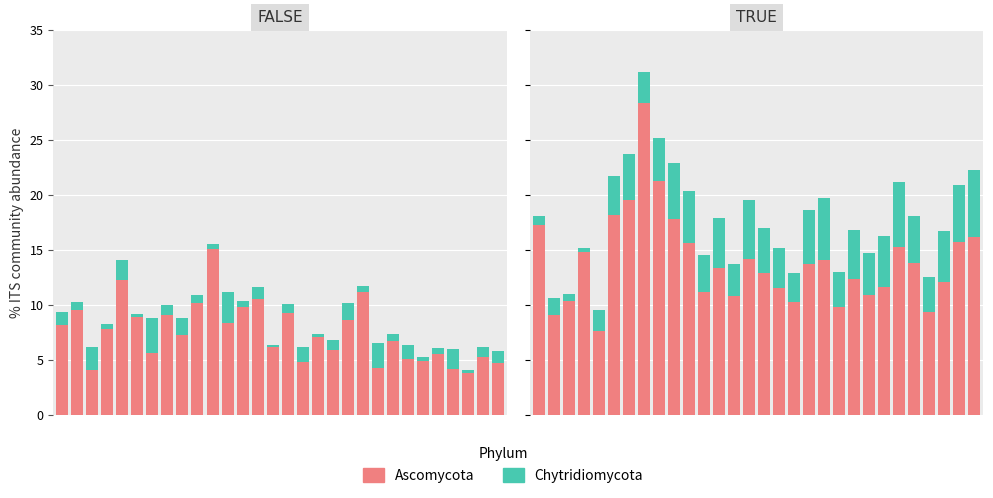

The Ascomycota series shows 23.4 at −5. True or false?

False